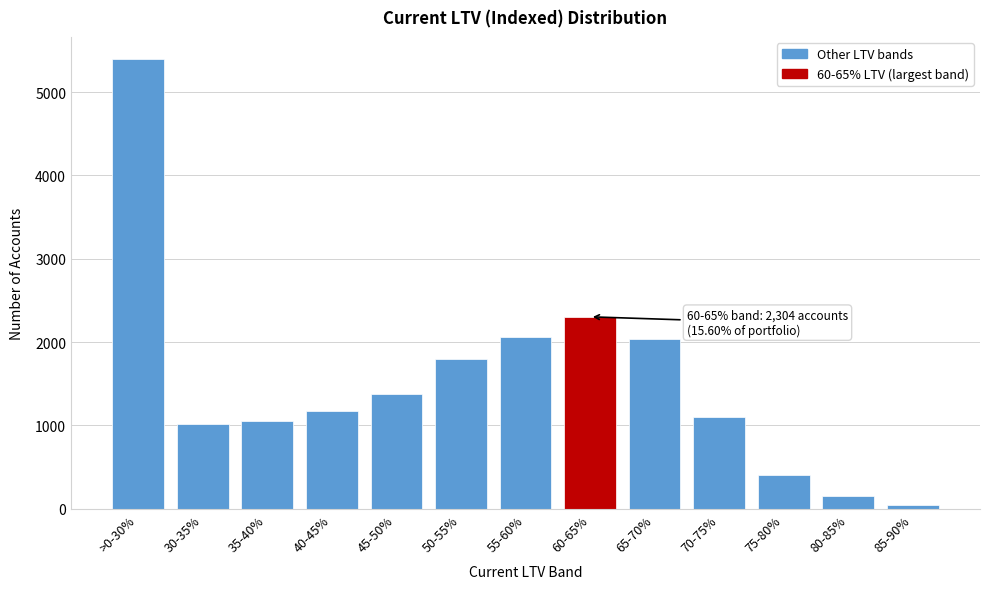

Reading left to right, list all the values displayed in this chart.

>0-30%=5393	30-35%=1014	35-40%=1054	40-45%=1177	45-50%=1377	50-55%=1797	55-60%=2061	60-65%=2304	65-70%=2037	70-75%=1105	75-80%=410	80-85%=153	85-90%=48